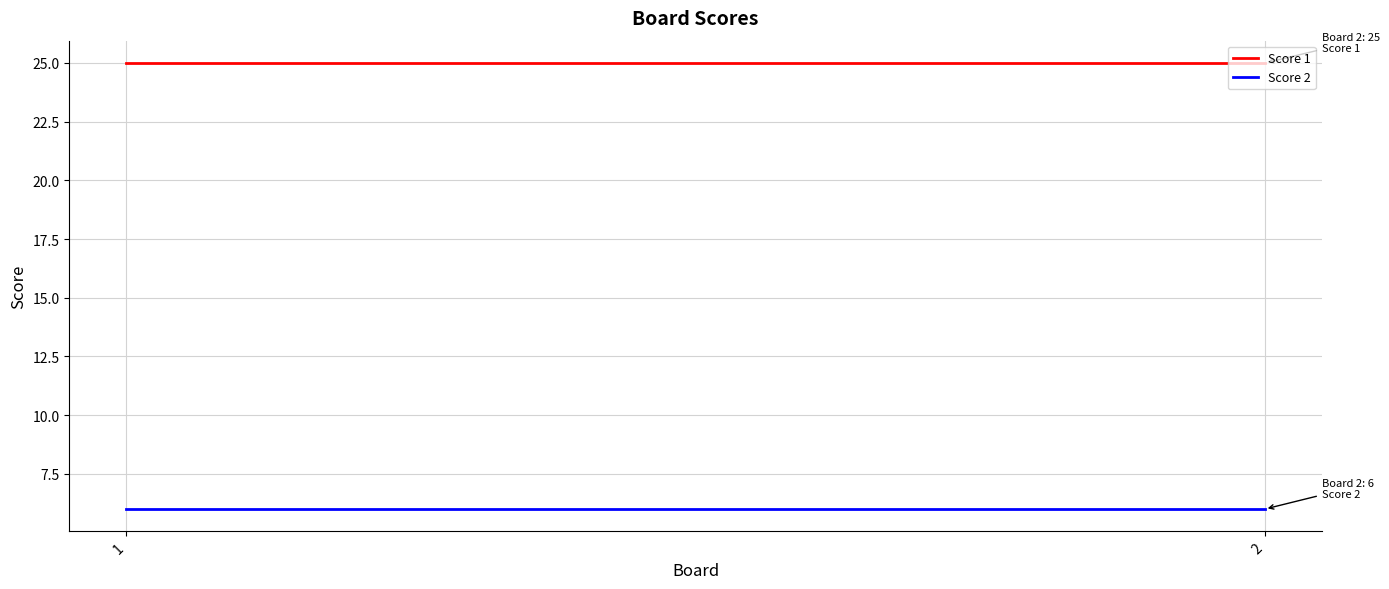

Which has a higher value, 1 or 2?

1